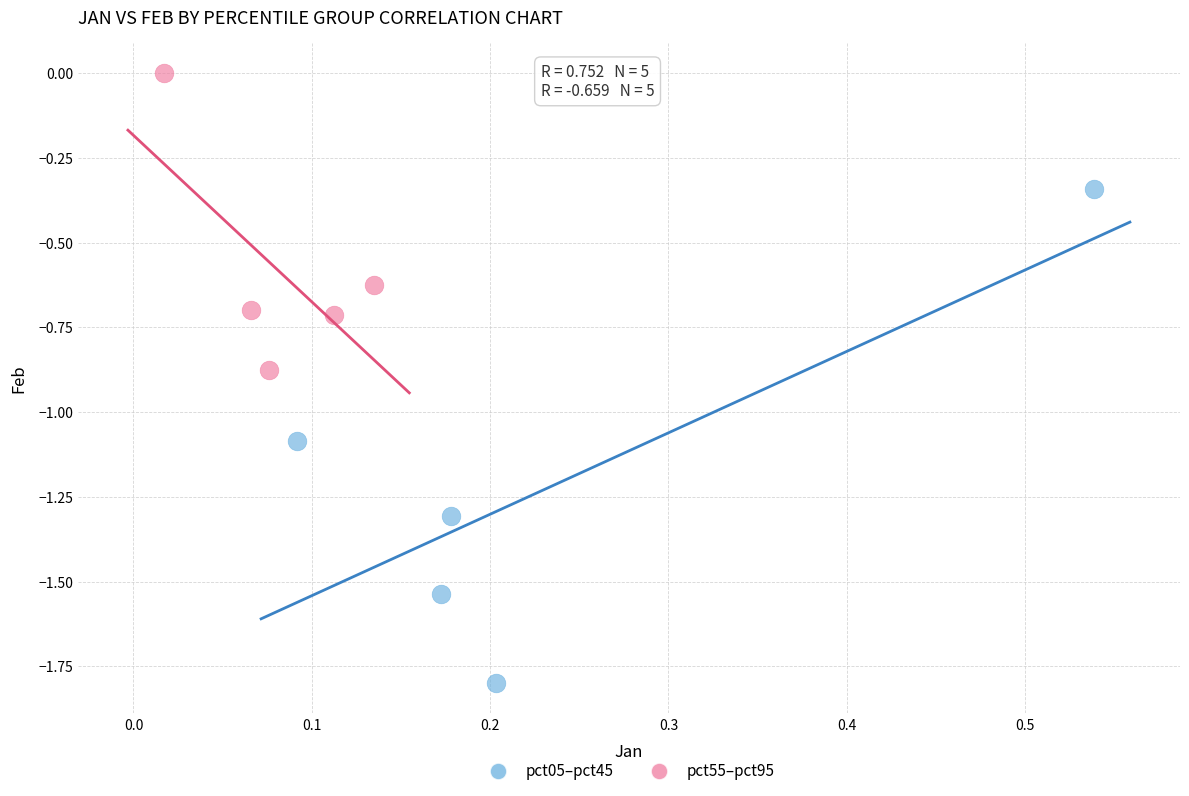

Which series has the widest spread of Y values?

pct05–pct45